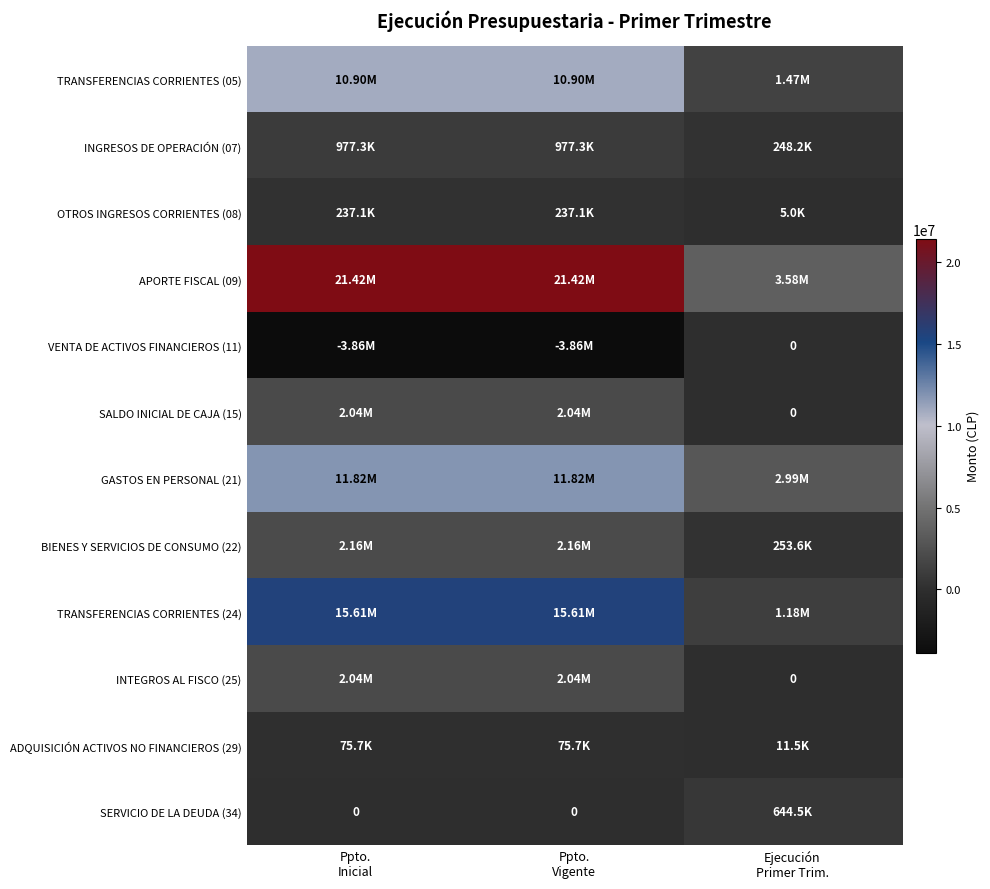

What is the average value of the SERVICIO DE LA DEUDA (34) series?

214838